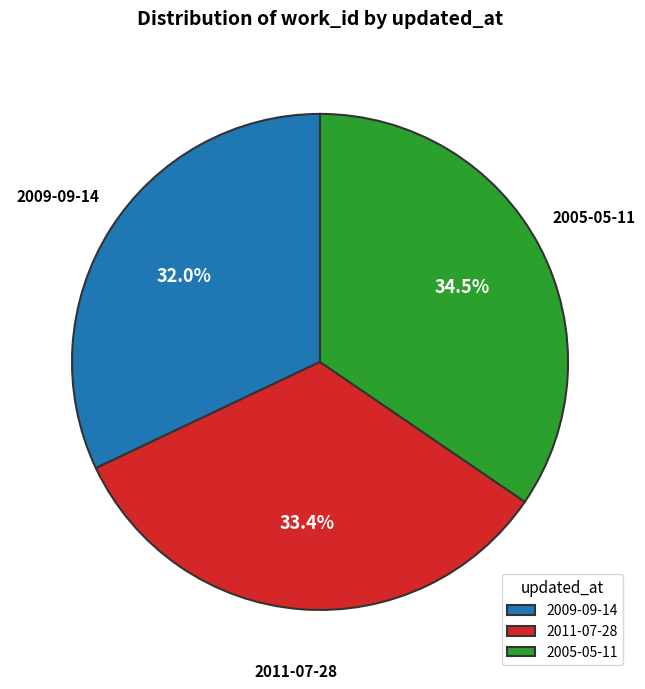

Rank the categories by value from highest to lowest.

2005-05-11, 2011-07-28, 2009-09-14